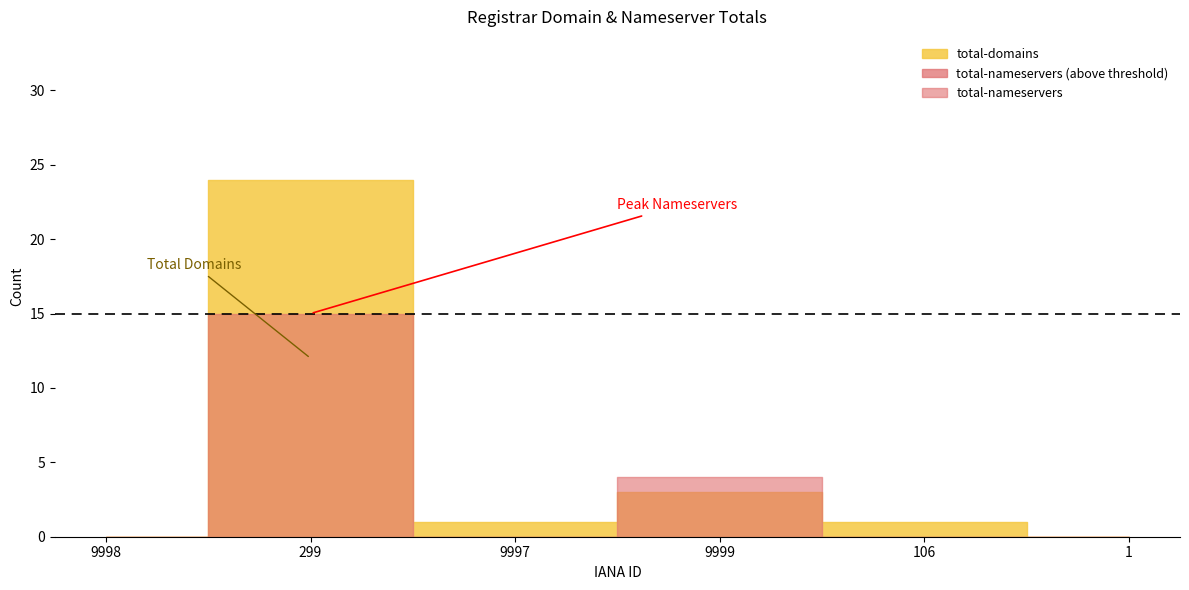

Which series has the largest total across all categories?

total-domains